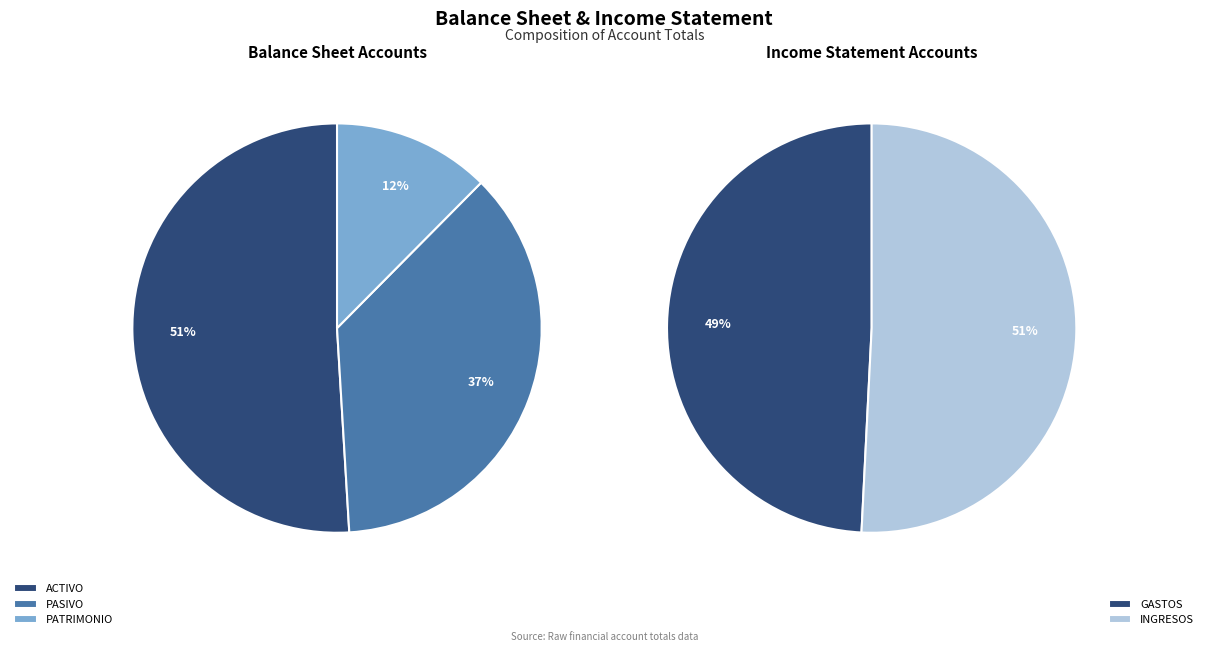

Rank the categories by value from highest to lowest.

INGRESOS, GASTOS, ACTIVO, PASIVO, PATRIMONIO